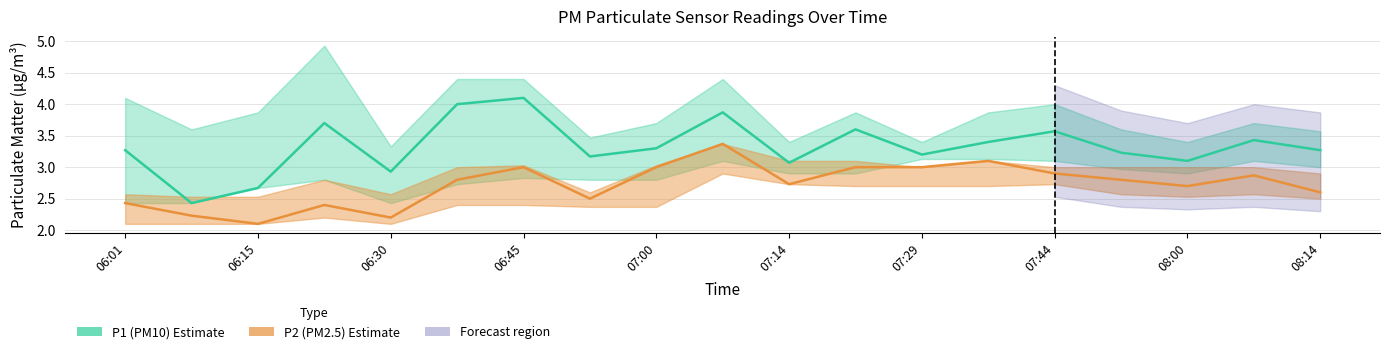

The value of P1 (PM10) at 07:00 is 1.1. True or false?

False